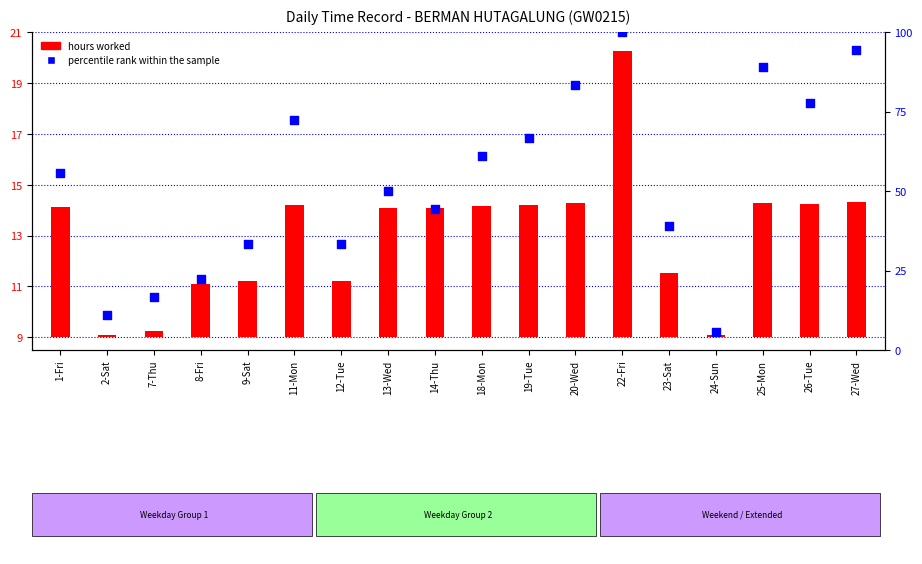

Which series reaches the maximum Y coordinate?

percentile rank within the sample